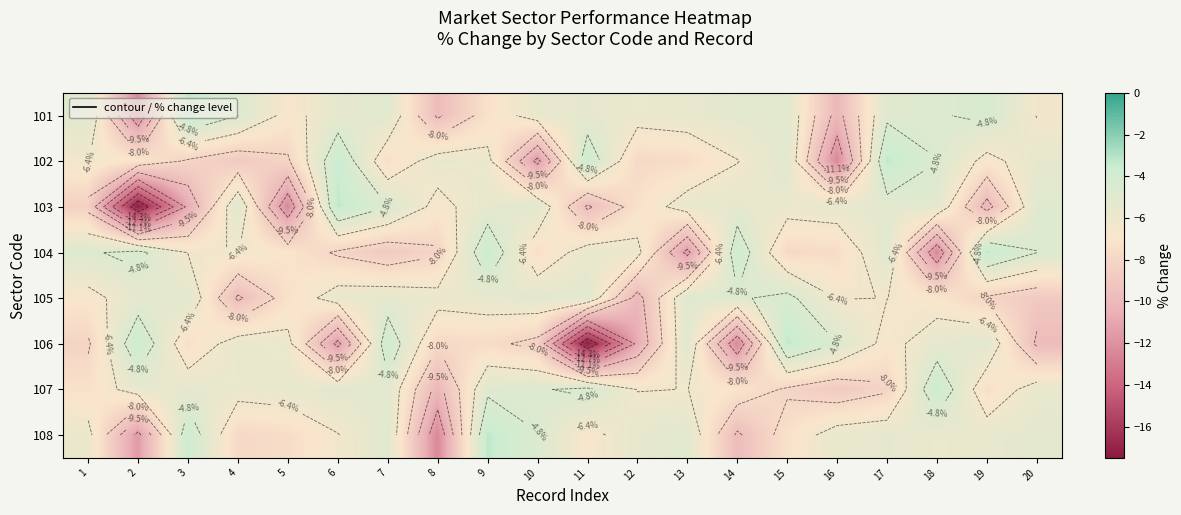

How many series are shown in this chart?

8